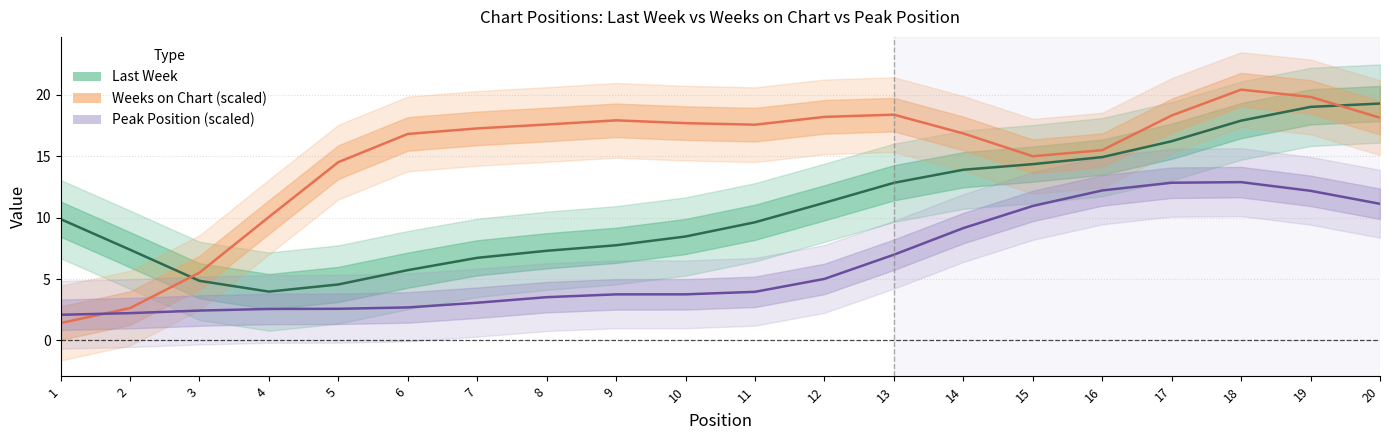

At which category does Last Week reach its first local valley?

4